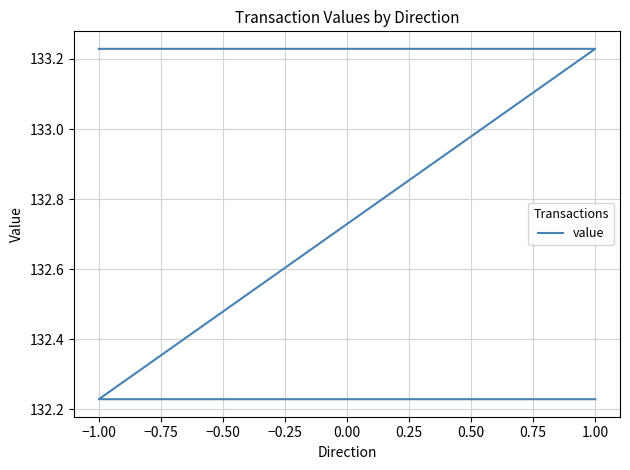

What is the sum of the values at 1.00 and −1.00?

265.5